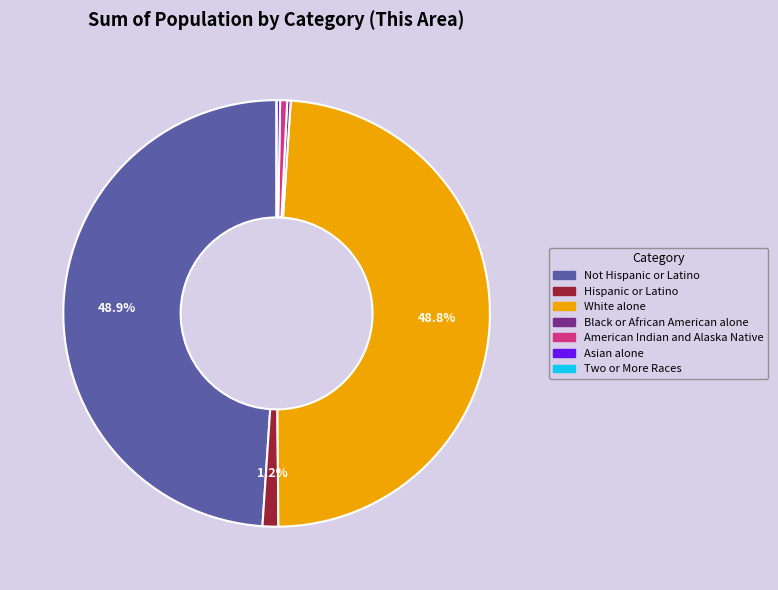

Is there any slice that represents more than half of the pie?

No